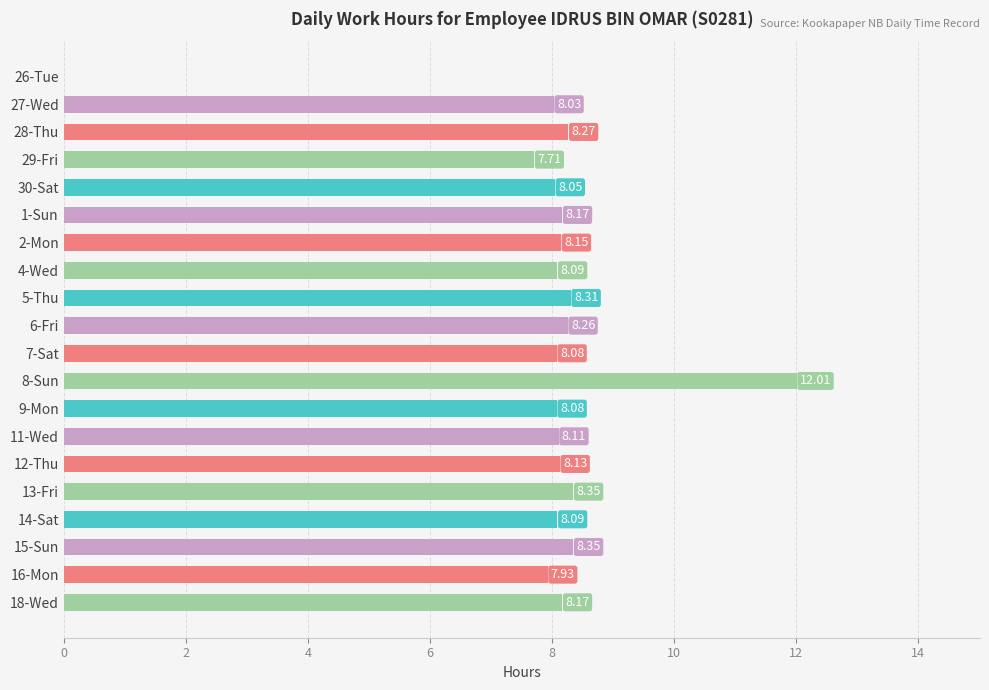

How many data points are above 8?

17